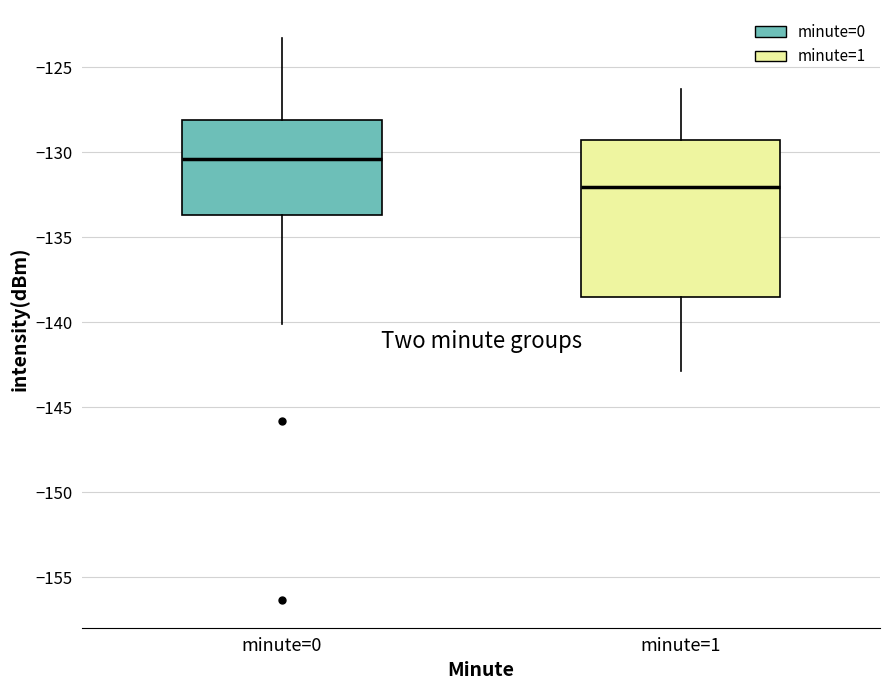

Which box is the tallest, from its lower edge to its upper edge?

minute=1